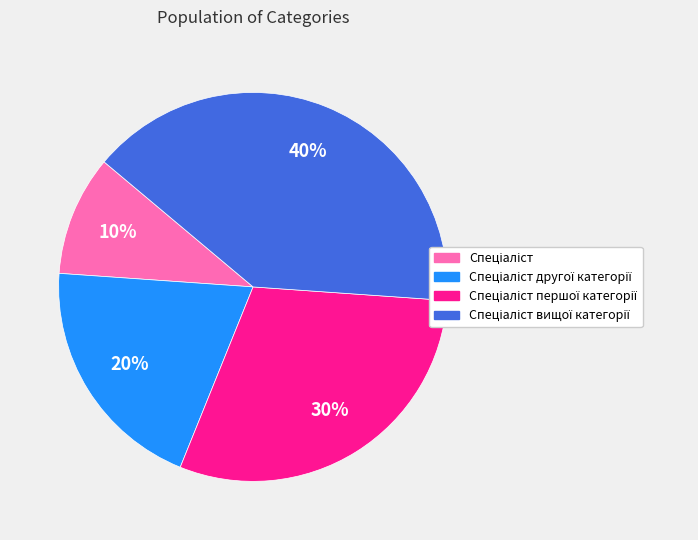

Is there any slice that represents more than half of the pie?

No